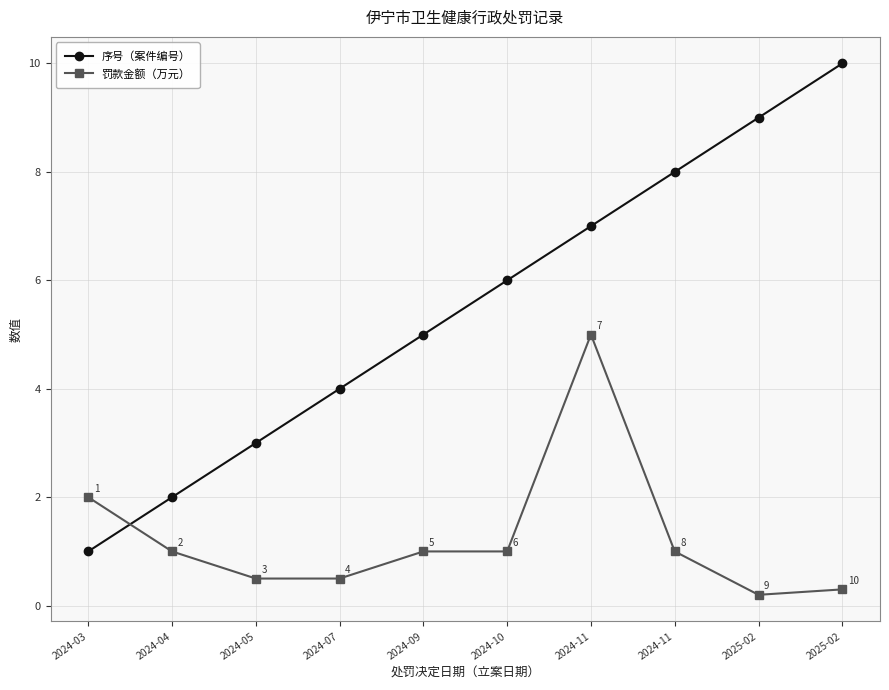

Is this an area chart (filled region under the line)?

No